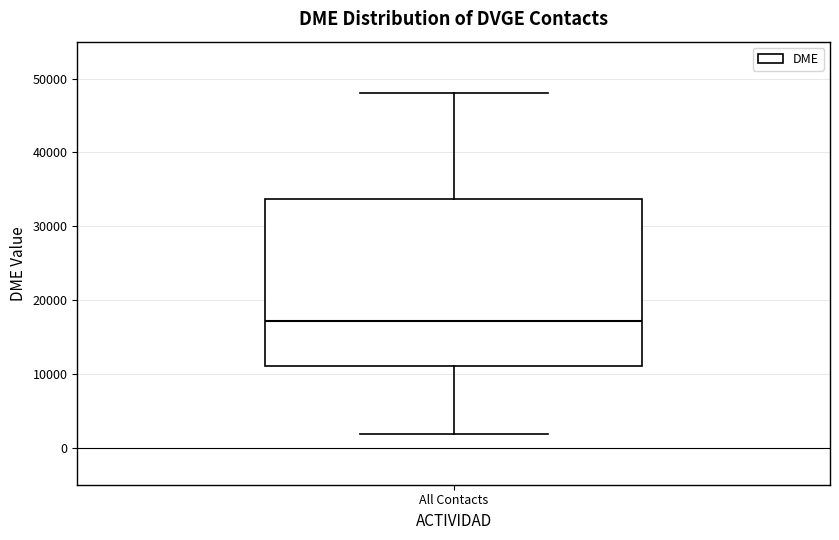

Read this box plot against the y-axis: the position of the median line, the range covered by the box, and the ends of both whiskers. The values are not printed on the chart, so give them approximately, as read against the axis.

median 17000, box 11000 to 34000, whiskers 2000 to 48000